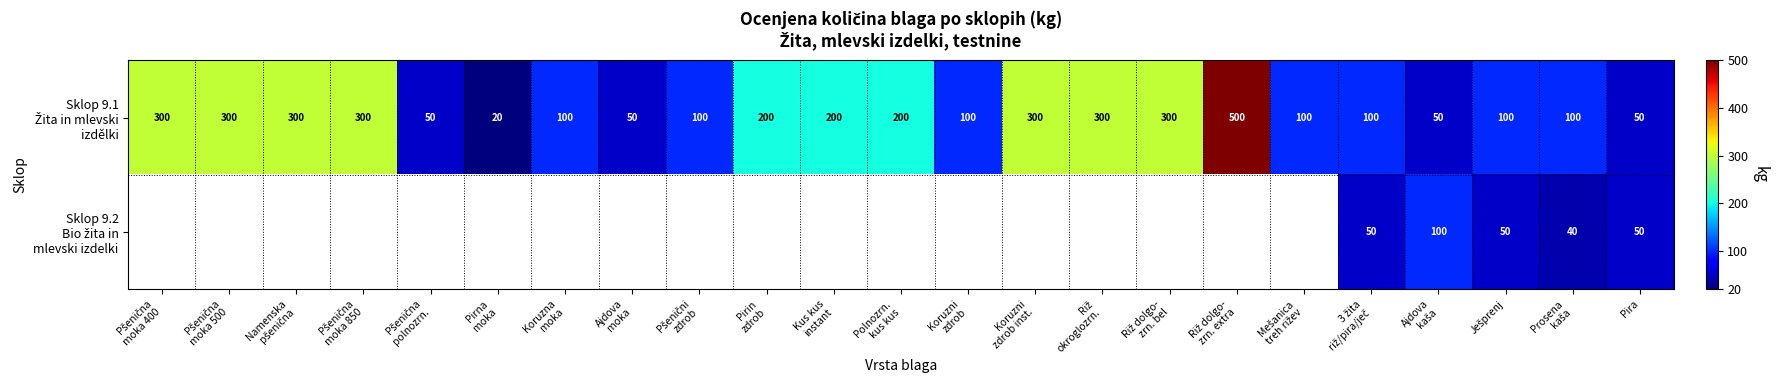

How many Sklop 9.1 Žita in mlevski izdělki values are between 100 and 300?

17